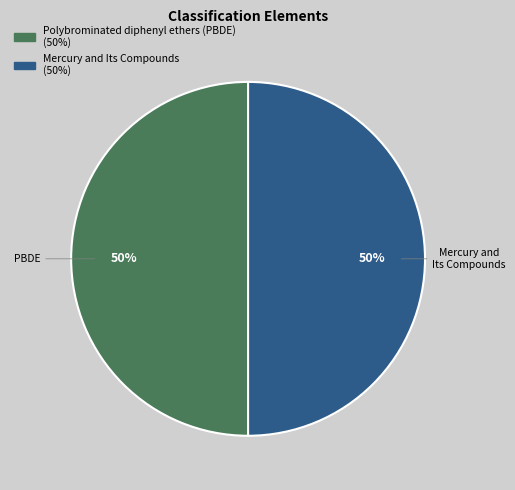

To the nearest percent, what is the average slice percentage?

50%